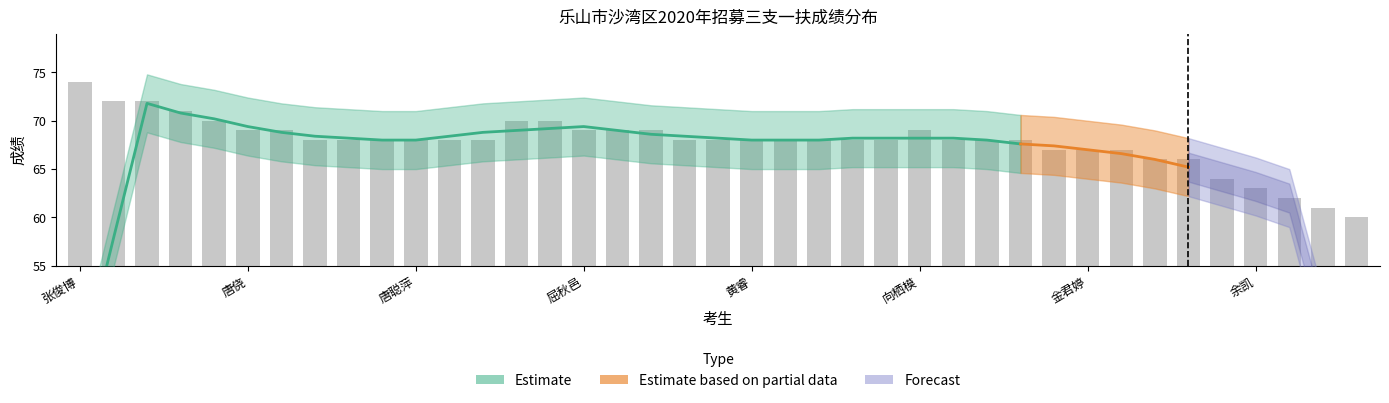

How many bars are there in total?

39